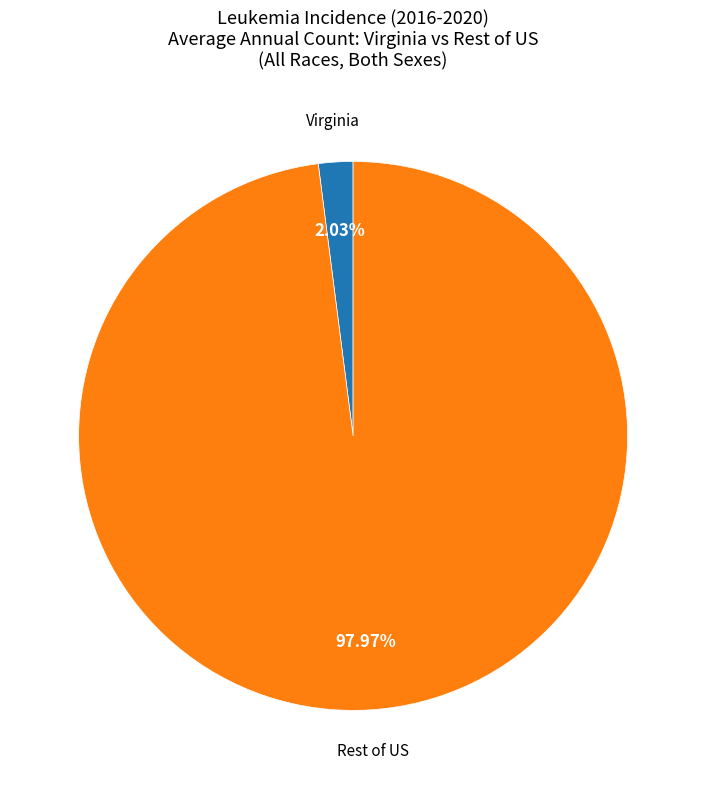

Is there a majority slice in this chart?

Yes